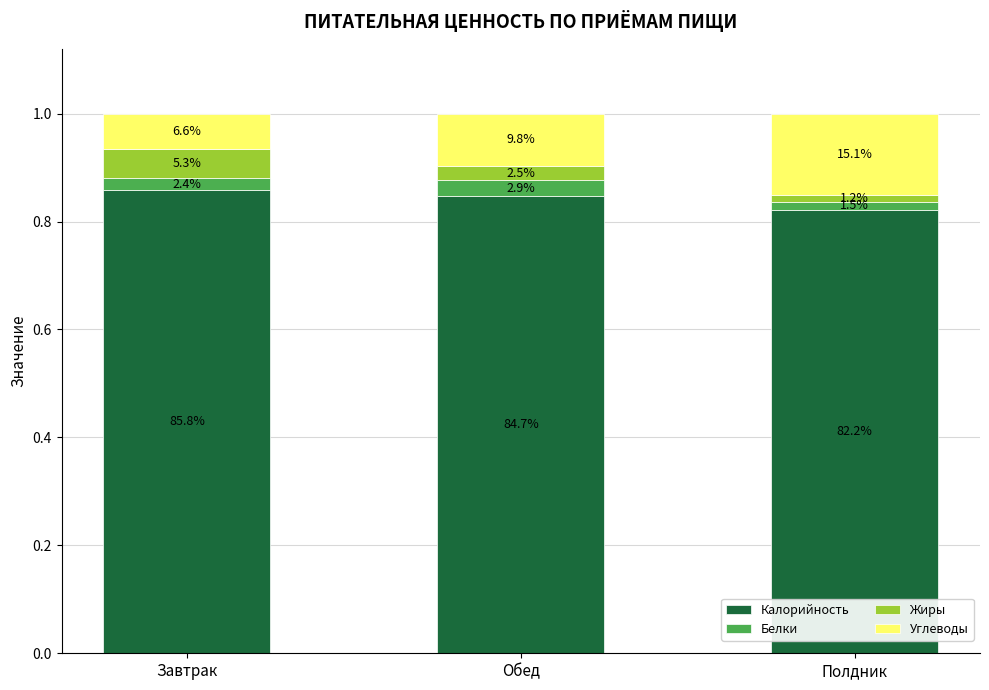

What are all the series names shown in the legend?

Калорийность, Белки, Жиры, Углеводы